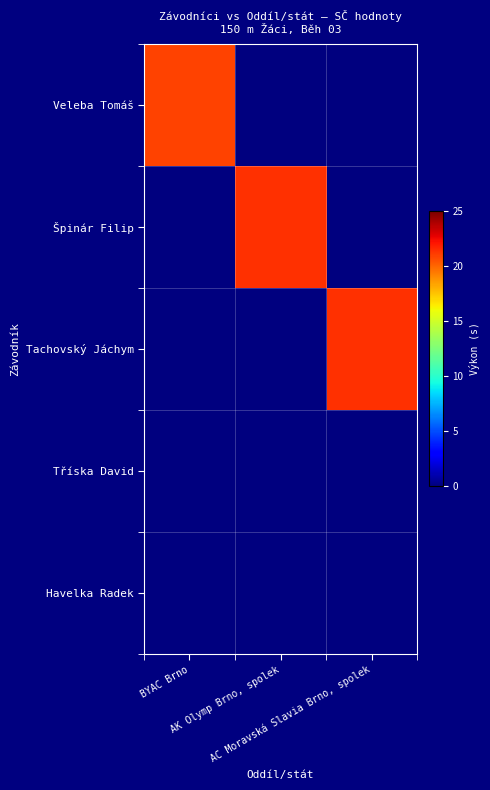

Which series has the widest spread of values?

Tachovský Jáchym